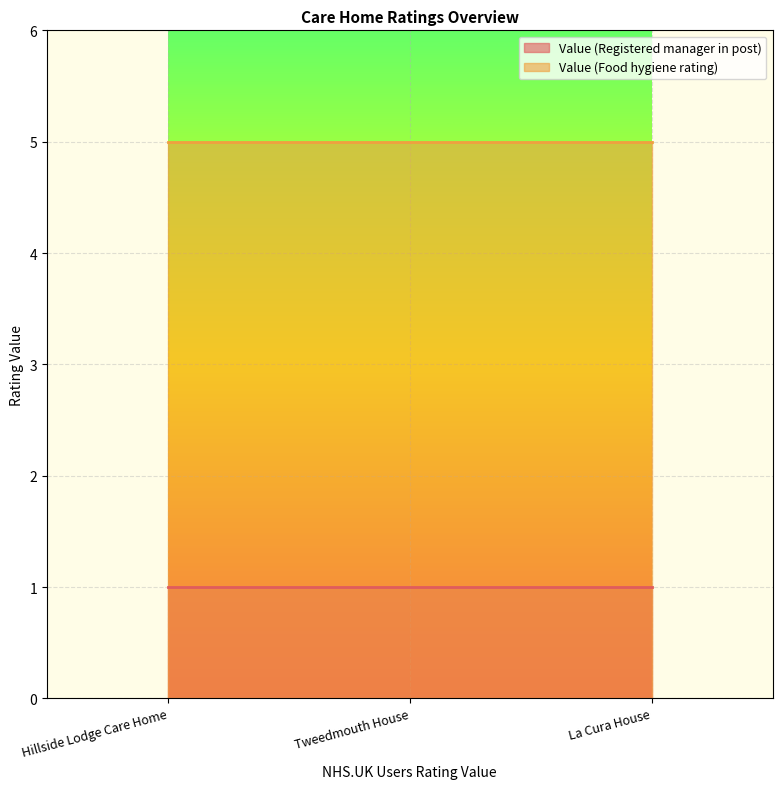

Reading right to left, list all the values displayed in this chart.

Value (Registered manager in post): 1	1	1
Value (Food hygiene rating): 5	5	5